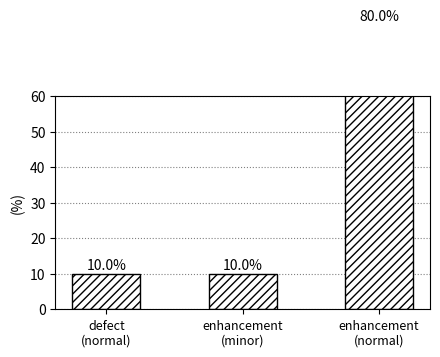

At which category does the chart reach its minimum across all series?

defect
(normal)